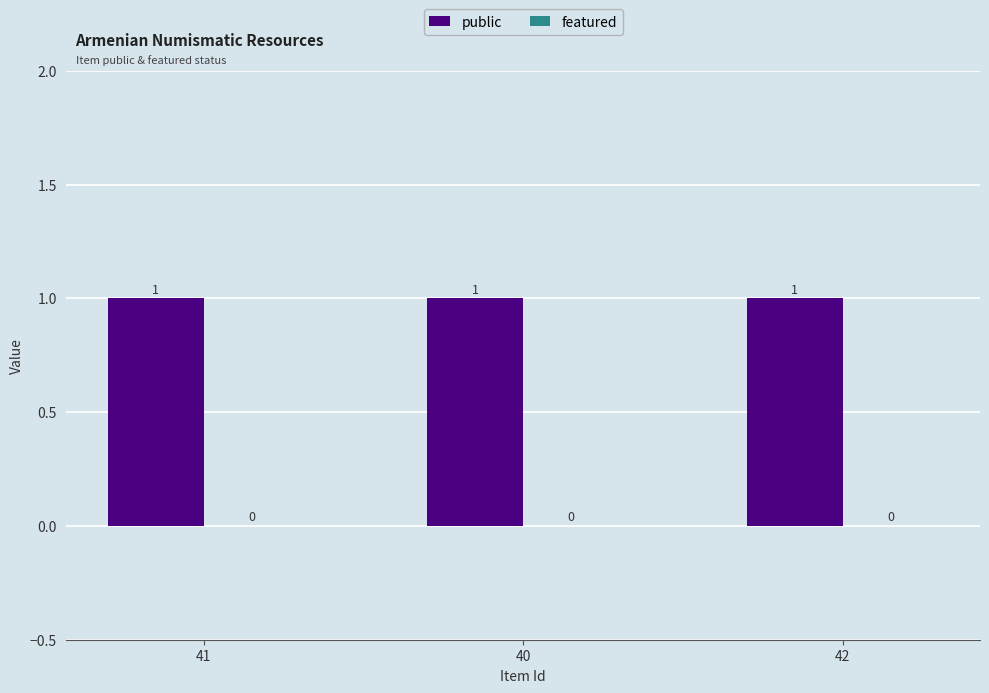

Reading left to right, what are all the values shown in this chart?

public: 41=1	40=1	42=1
featured: 41=0	40=0	42=0